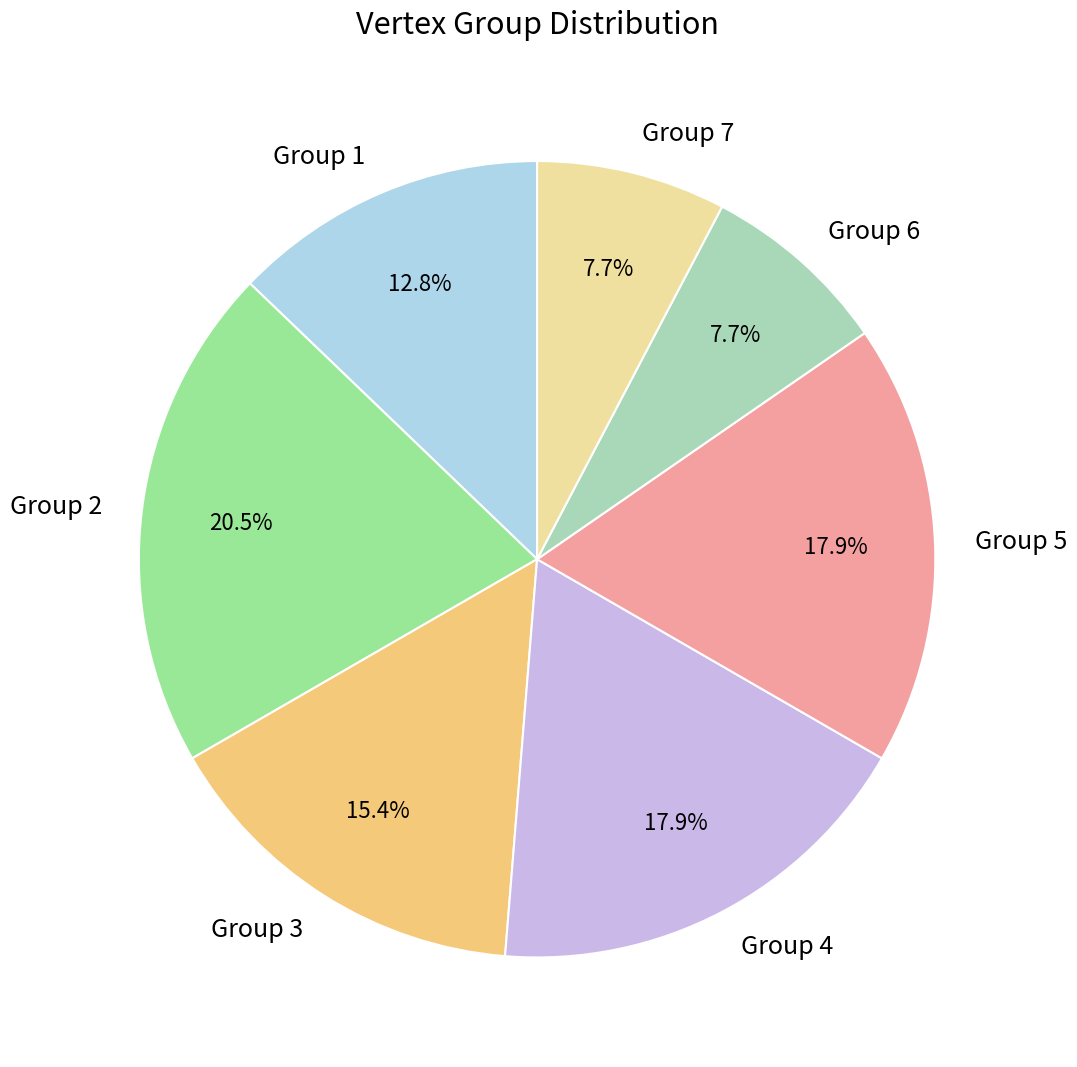

What percentage is NOT represented by Group 5?

82.1%